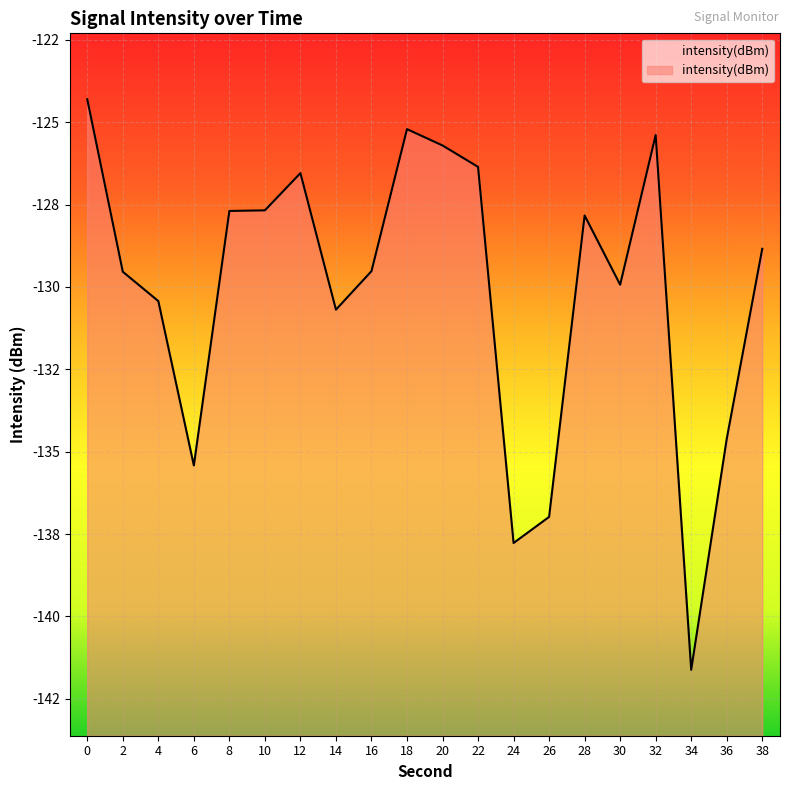

What is the value of the 4th point from the left?

-135.4